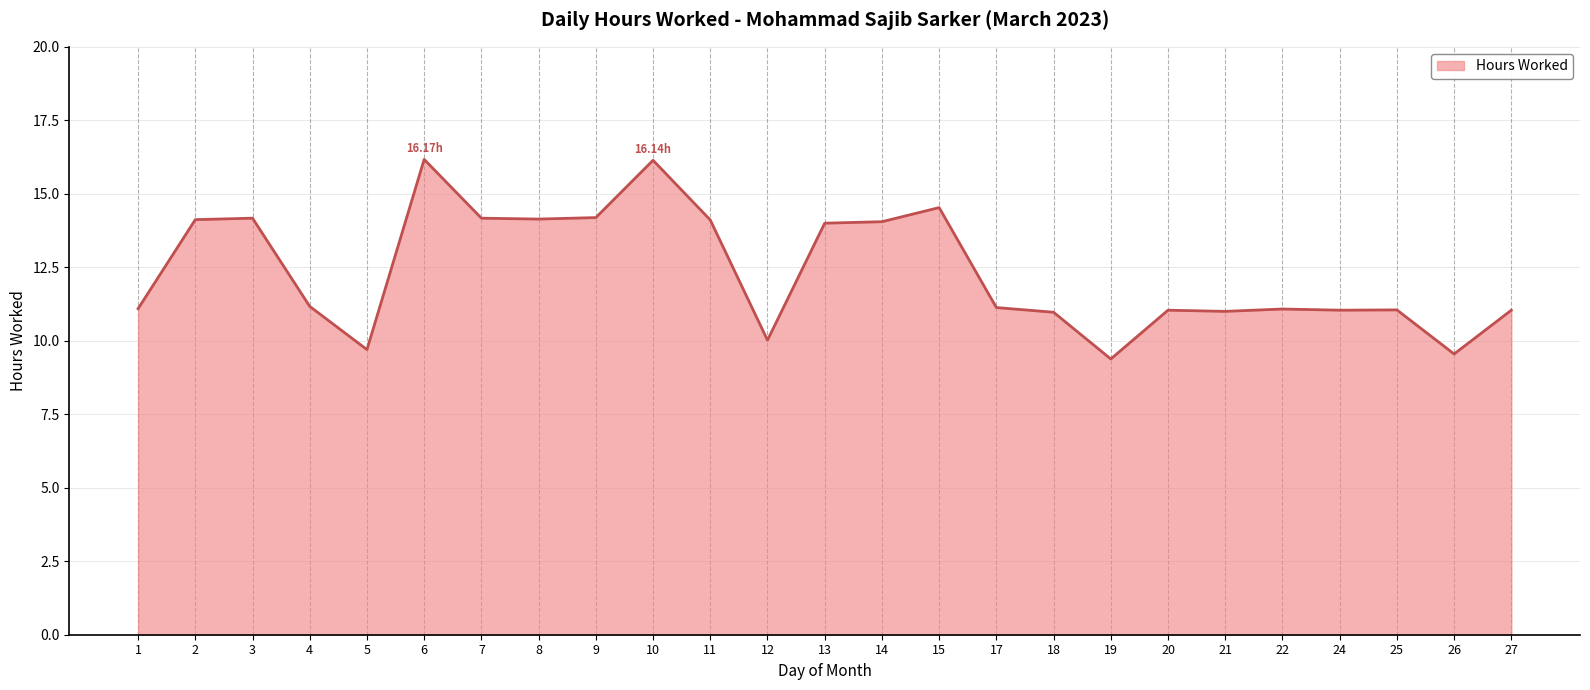

What is the difference between the values at 21 and 8?

3.1